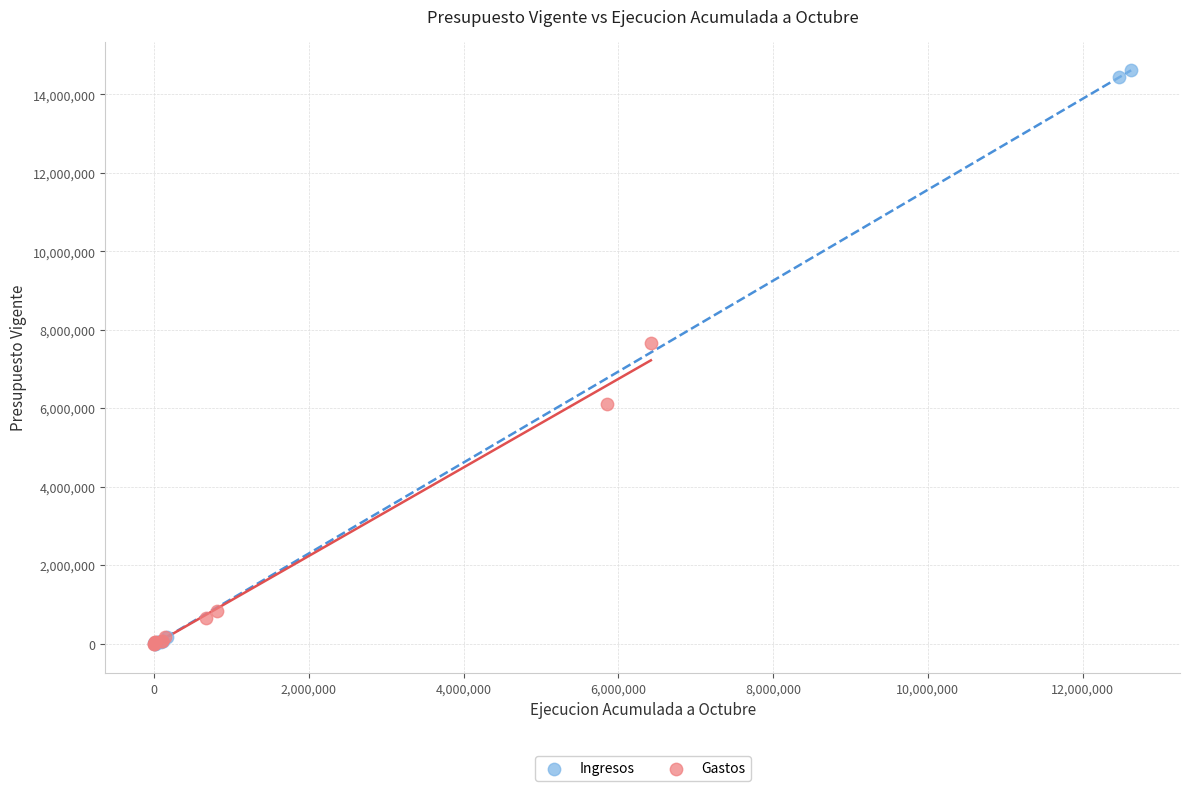

Which series contains the highest Y value?

Ingresos